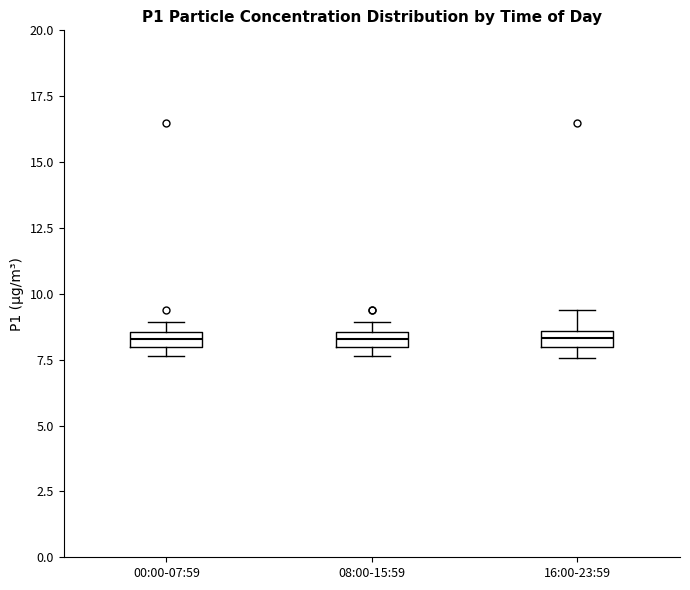

Where is the upper edge of the box for 08:00-15:59 on the y-axis? The values are not printed on the chart, so give them approximately, as read against the axis.

8.5